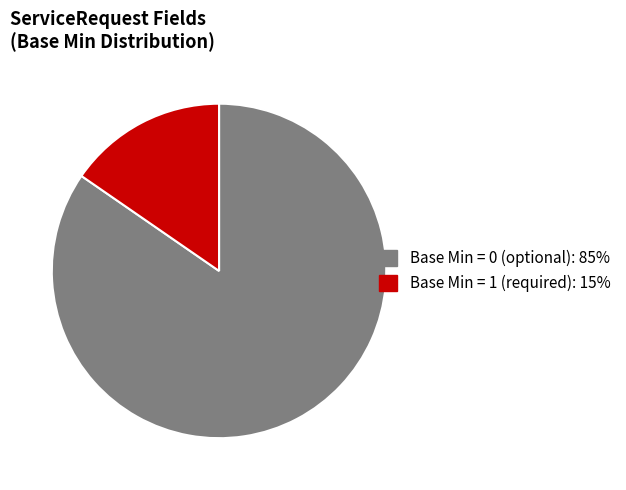

How many slices are in this pie chart?

2